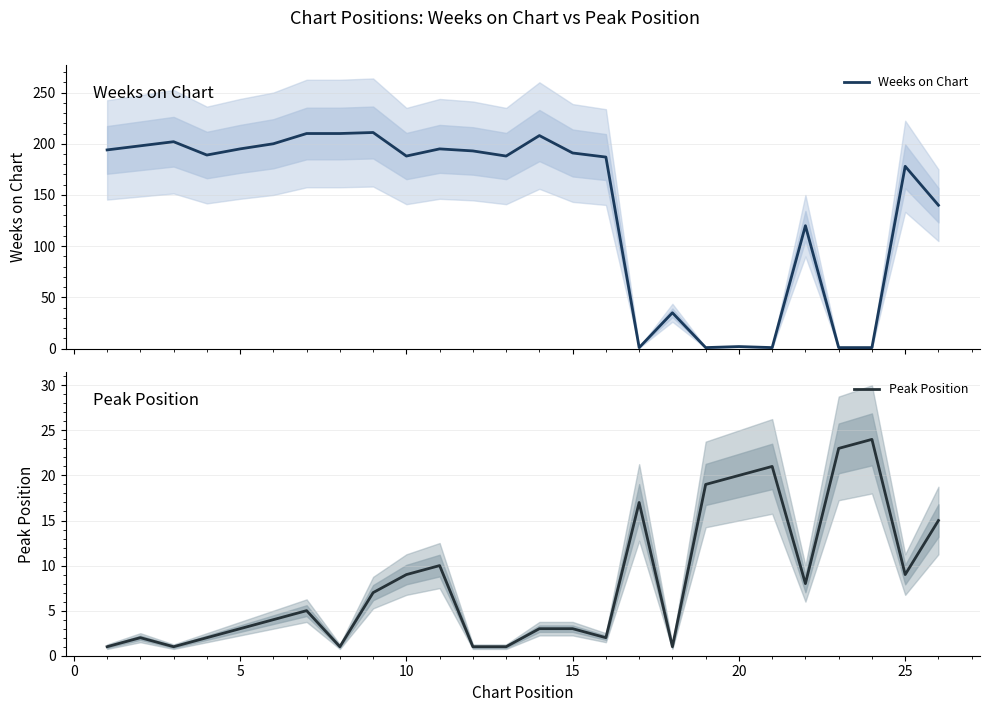

What is the highest value of the Weeks on Chart series?

211